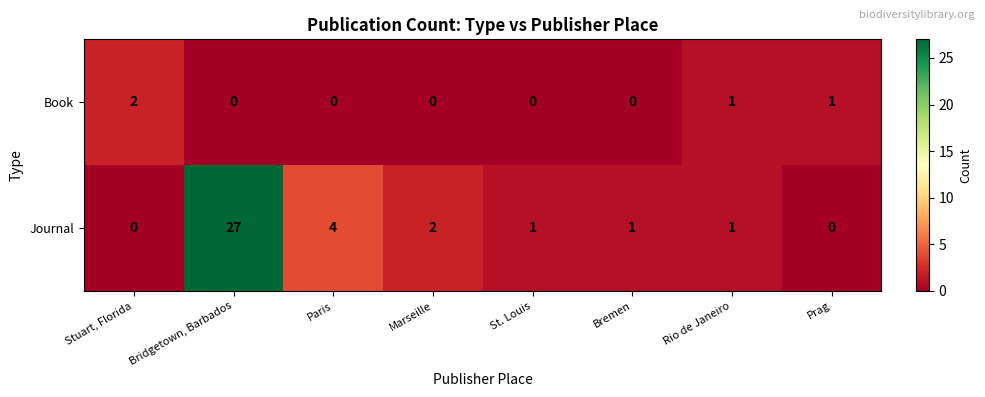

Which series has the widest spread of values?

Journal